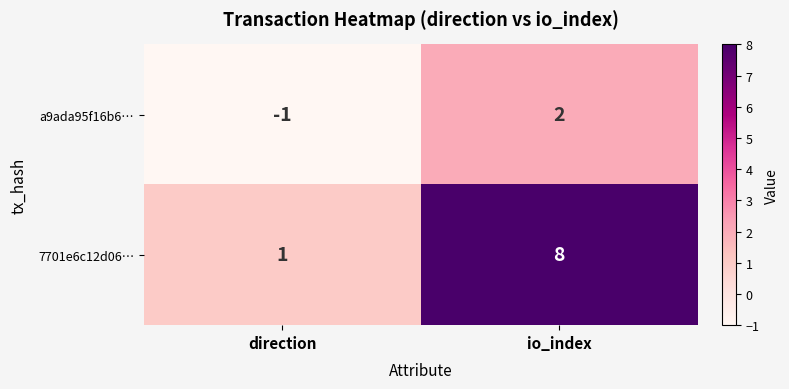

What is the sum of all 7701e6c12d06… values?

9